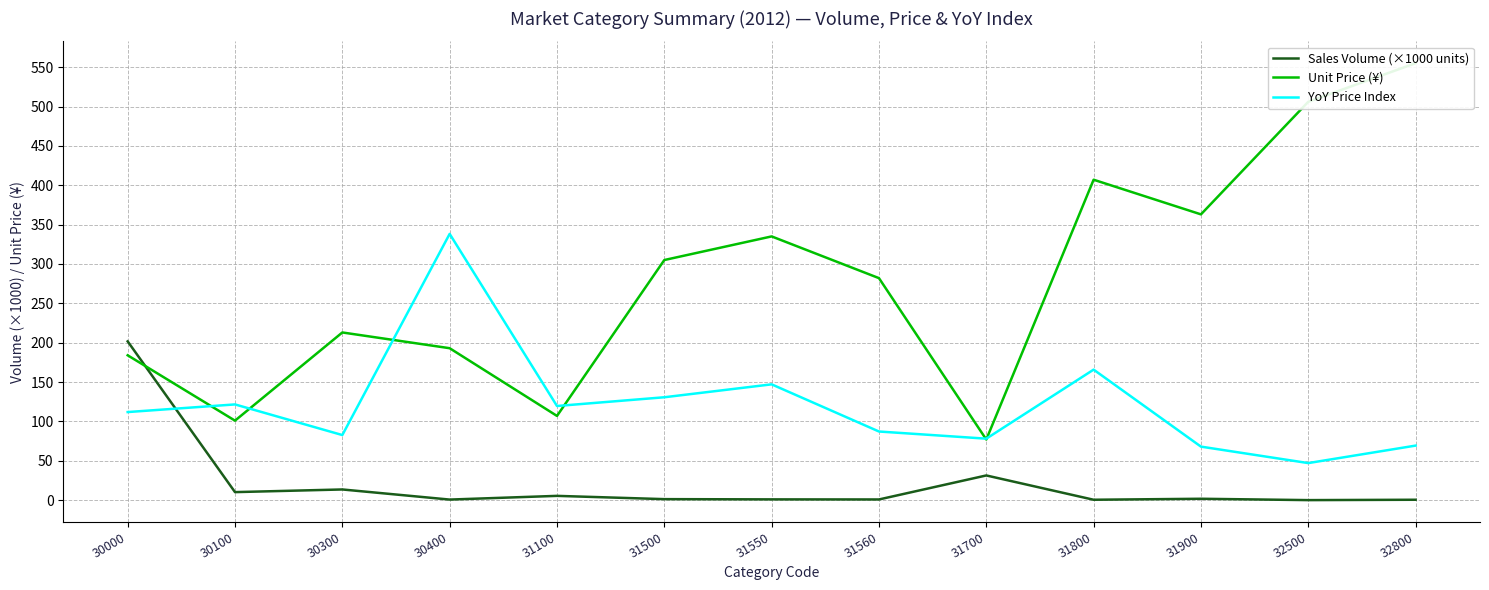

Is it true that Unit Price (¥) equals 184.0 at 30000?

True